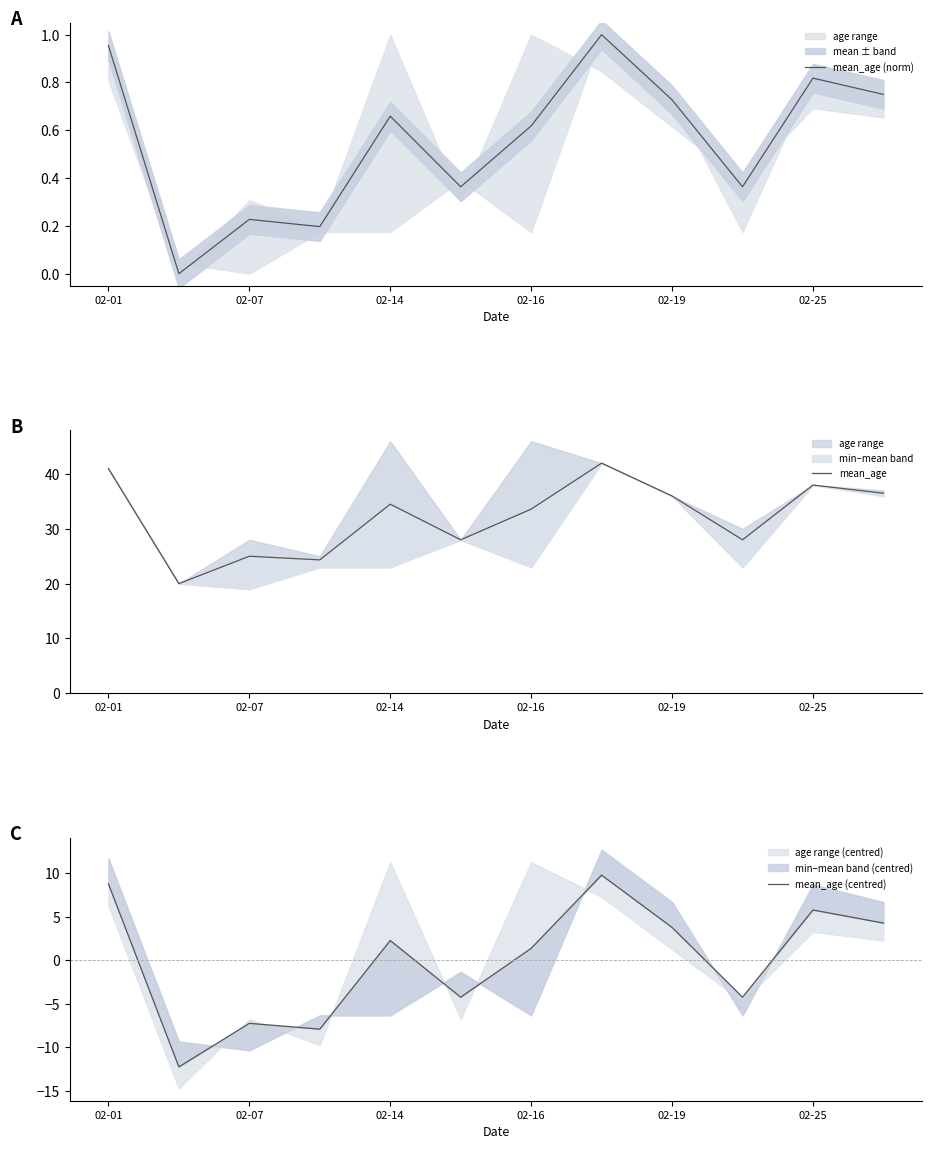

True or false: mean_age has more than 2 interior local peaks.

True